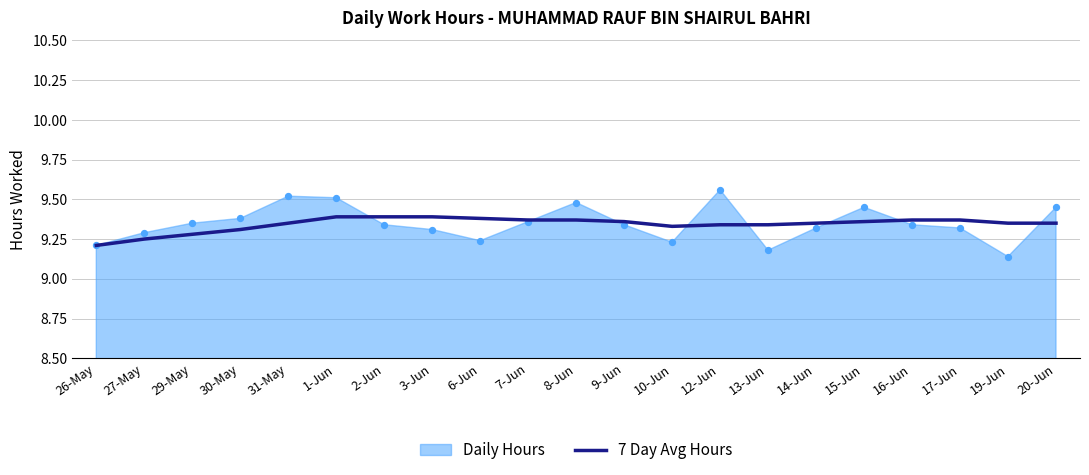

What is the ratio of the value at 31-May to the value at 15-Jun?

1.0